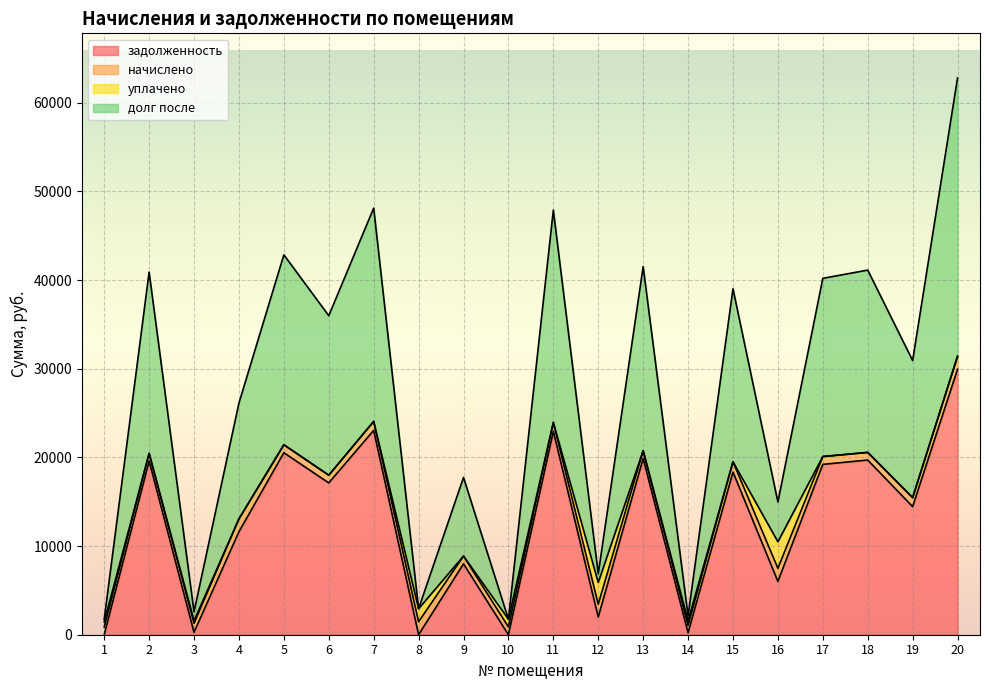

At how many categories does at least one series exceed 29695?

1